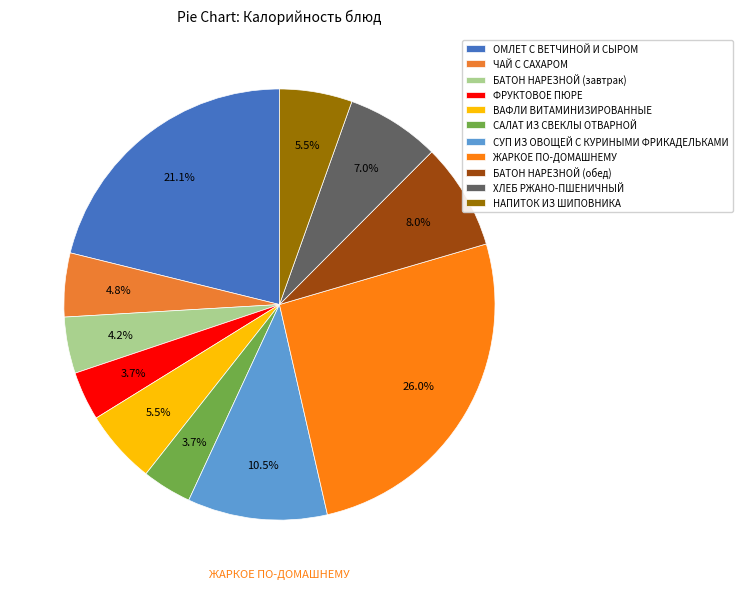

To the nearest percent, what is the difference between the СУП ИЗ ОВОЩЕЙ С КУРИНЫМИ ФРИКАДЕЛЬКАМИ and БАТОН НАРЕЗНОЙ (завтрак) slice percentages?

6%